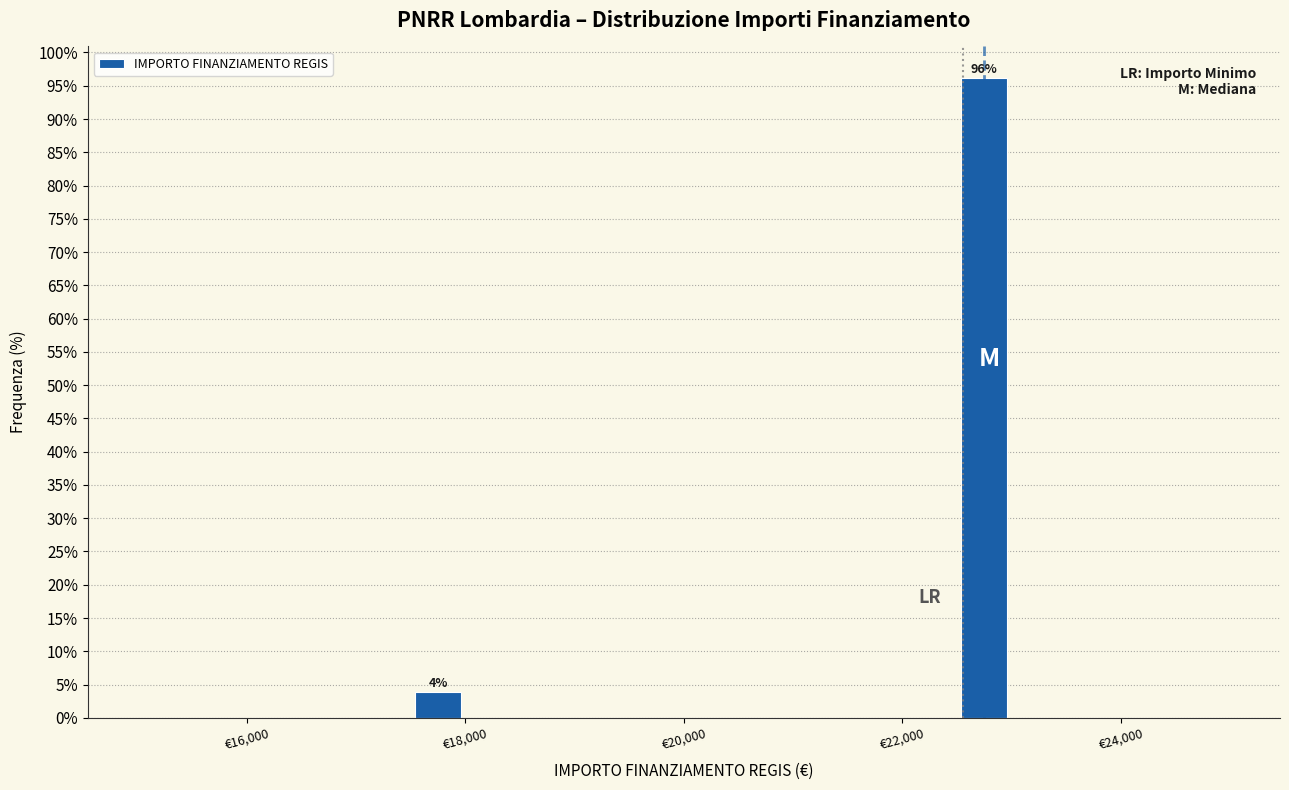

Around what value on the x-axis is the tallest bar? Give the approximate position of its centre, as read against the axis.

22800